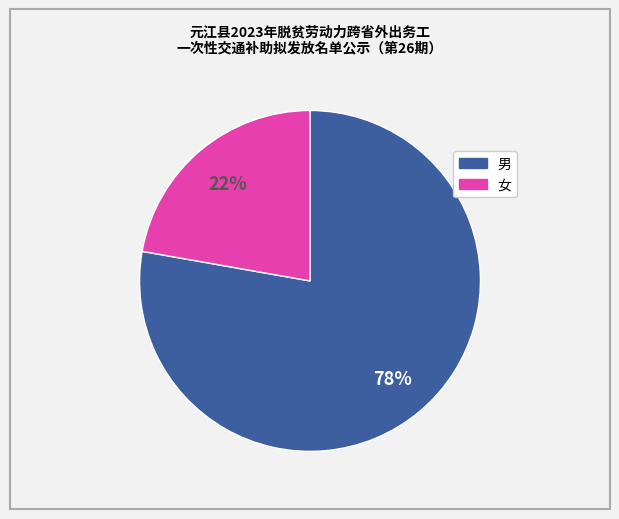

What is the smallest slice in the pie chart?

女